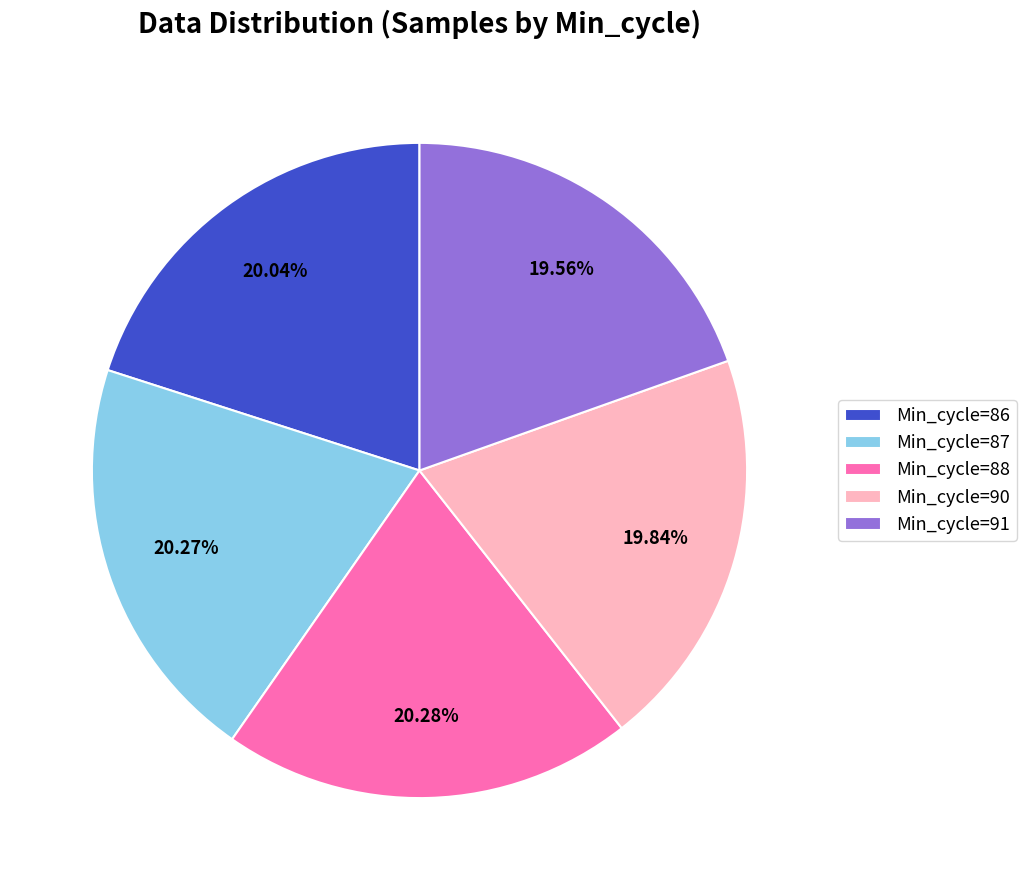

How many segments does this pie chart have?

5